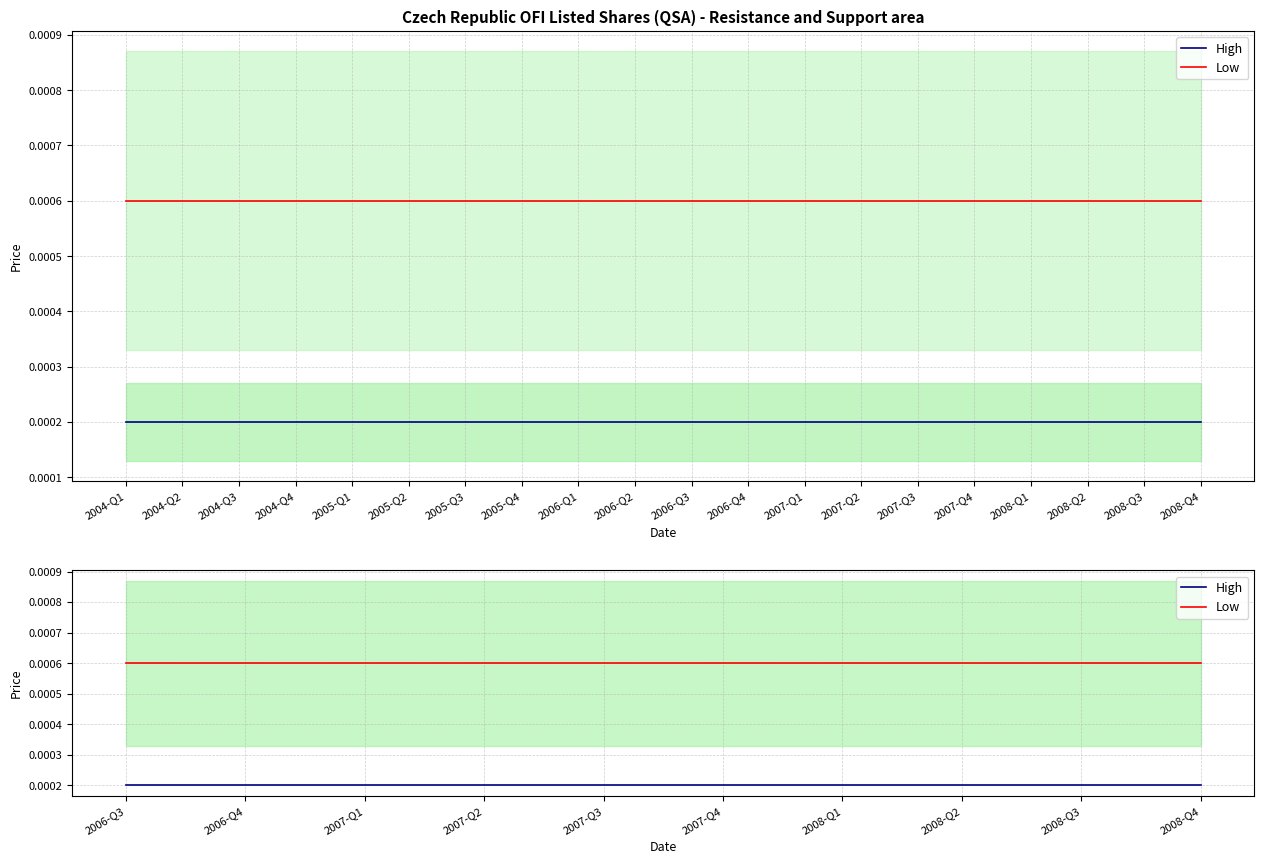

What is the label of the 10th point from the left?

2008-Q4